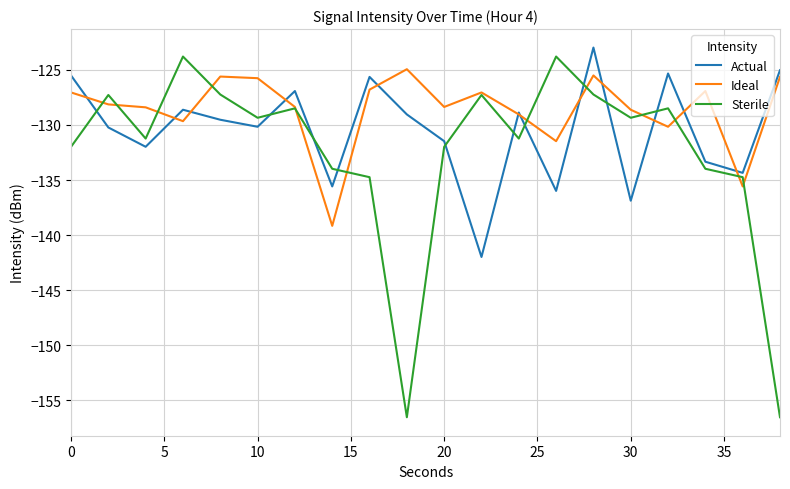

What is the difference between the maximum and minimum values in the Actual series?

19.0